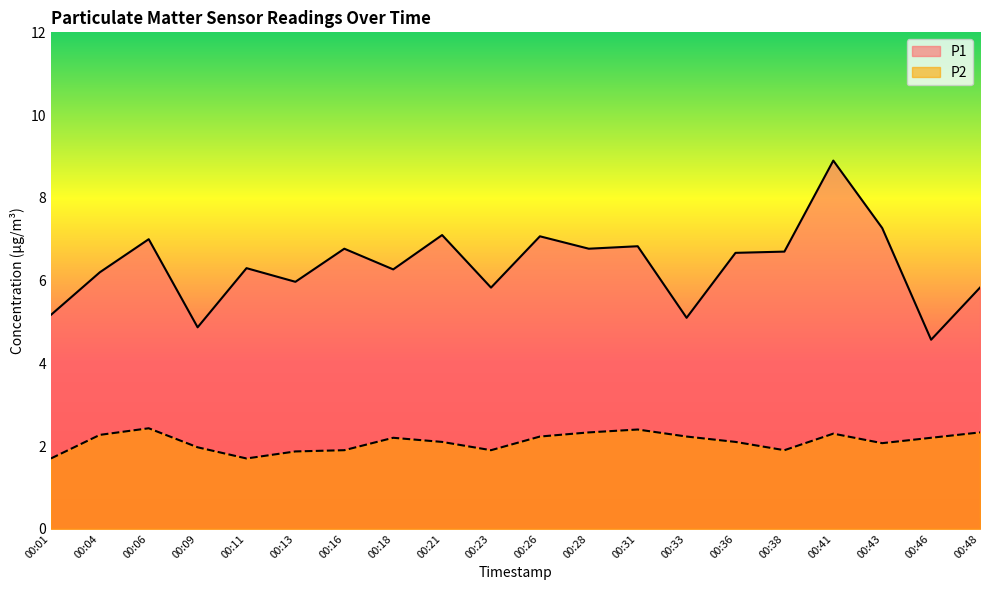

What is the difference between the maximum and minimum values in the P2 series?

0.7